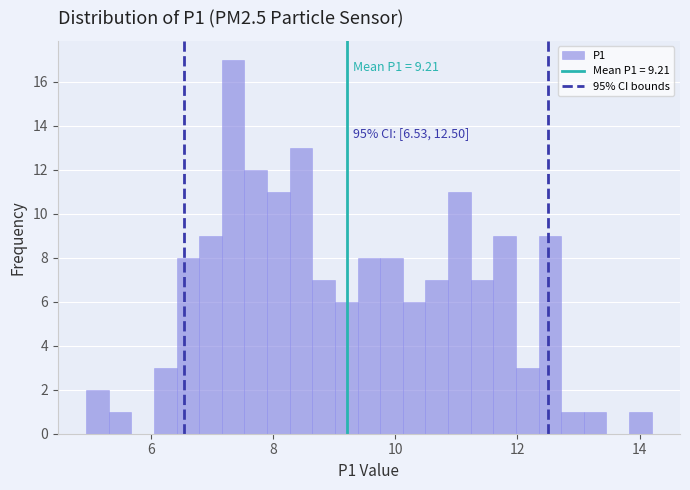

Read against the x-axis, roughly where is the centre of the tallest bar?

7.4